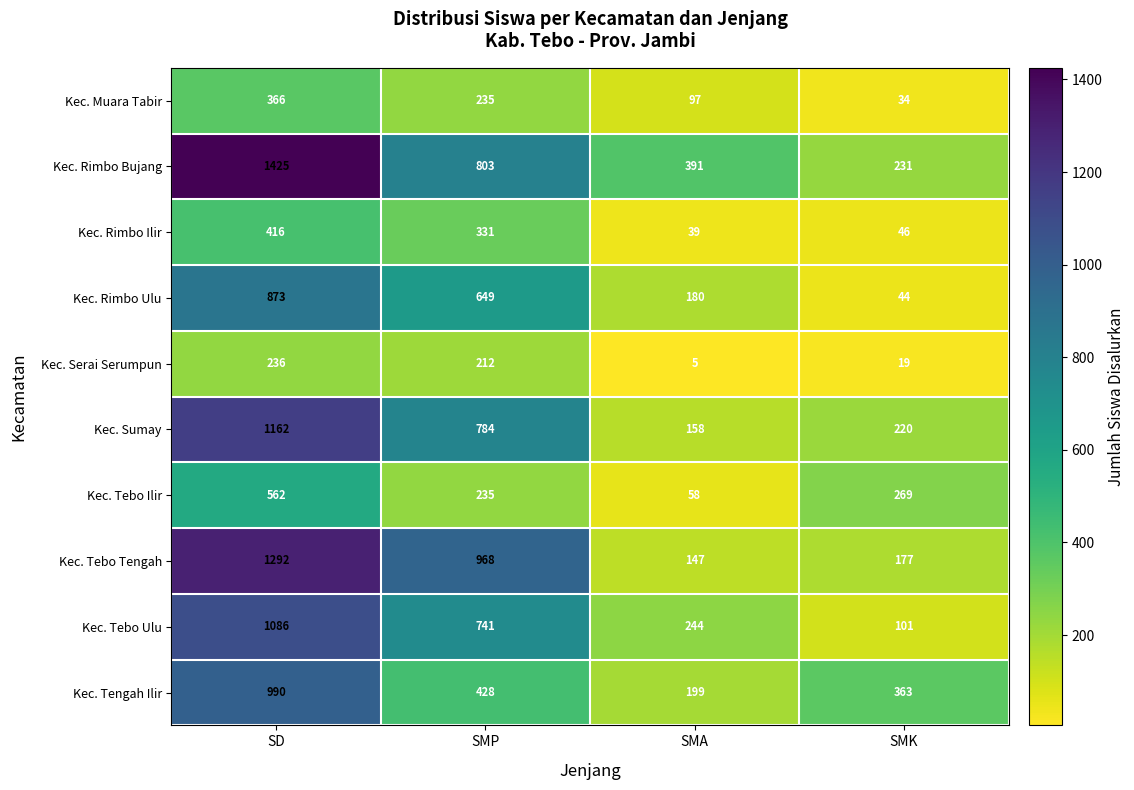

At which label does Kec. Tengah Ilir reach its minimum?

SMA